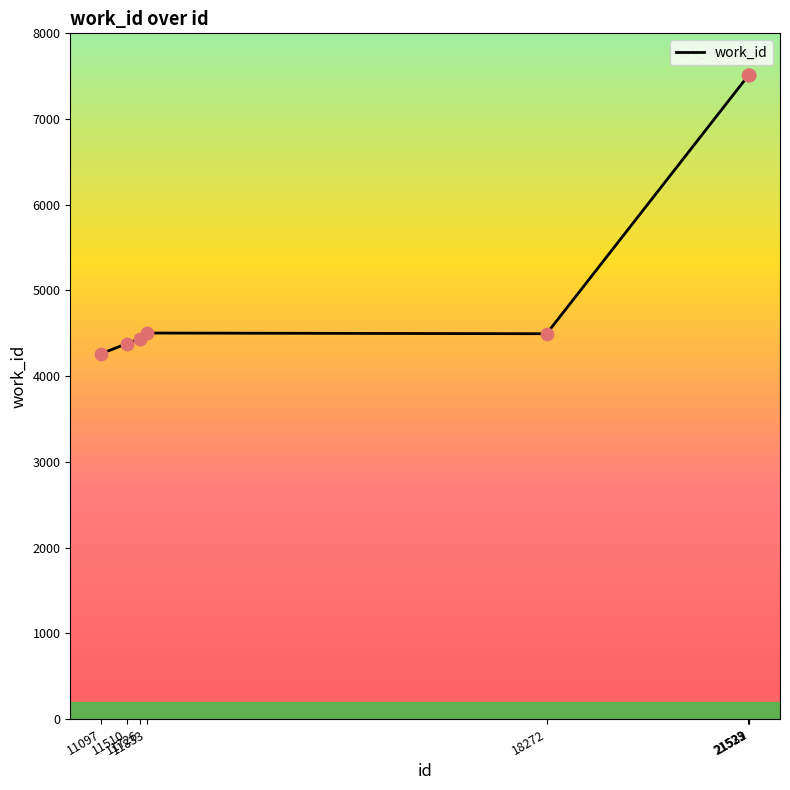

What is the change in value from 11726 to 21523?

+3072